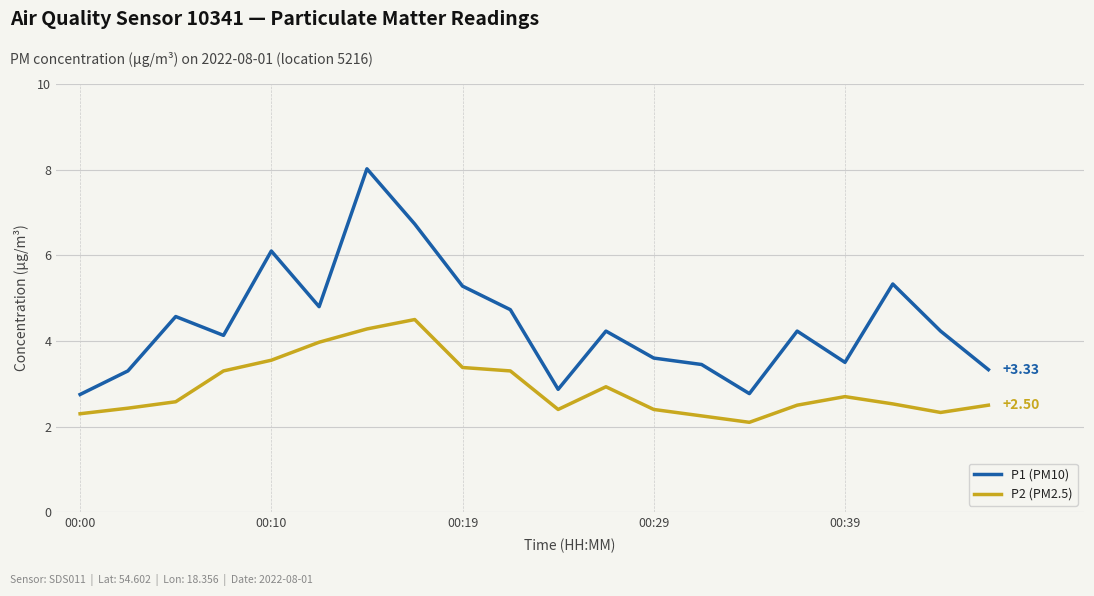

True or false: P2 (PM2.5) and P1 (PM10) intersect in this chart.

False